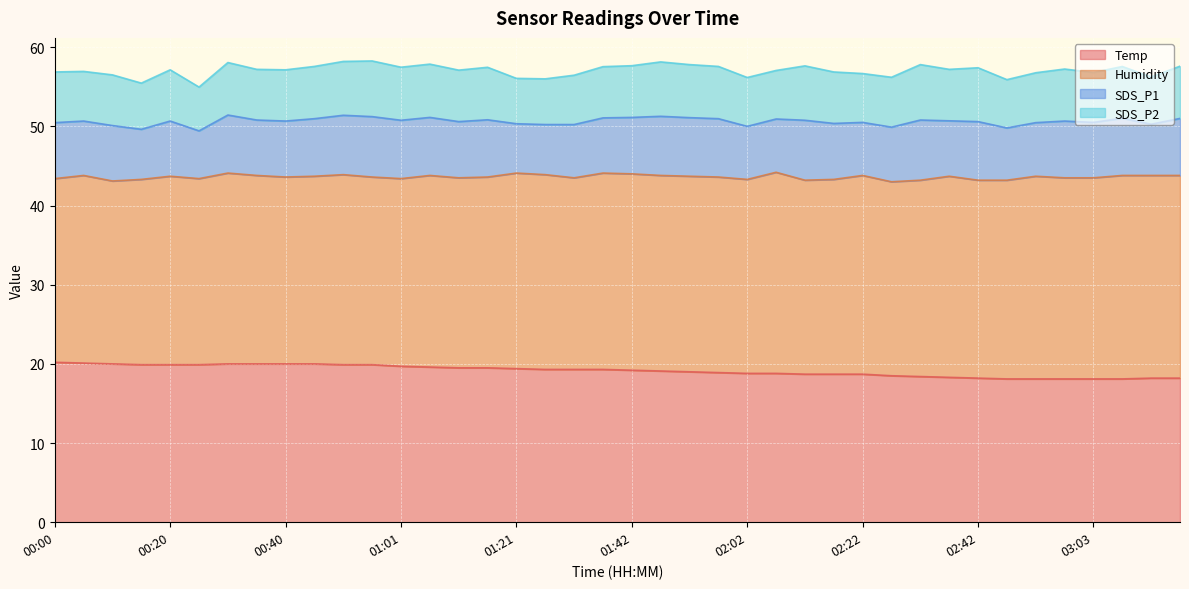

Reading left to right, what are all the values shown in this chart?

Temp: 20.2	20.1	20.0	19.9	19.9	19.9	20.0	20.0	20.0	20.0	19.9	19.9	19.7	19.6	19.5	19.5	19.4	19.3	19.3	19.3	19.2	19.1	19.0	18.9	18.8	18.8	18.7	18.7	18.7	18.5	18.4	18.3	18.2	18.1	18.1	18.1	18.1	18.1	18.2	18.2
Humidity: 23.2	23.7	23.1	23.4	23.8	23.5	24.1	23.8	23.6	23.7	24.0	23.7	23.7	24.2	24.0	24.1	24.7	24.6	24.2	24.8	24.8	24.7	24.7	24.7	24.5	25.4	24.5	24.6	25.1	24.5	24.8	25.4	25.0	25.1	25.6	25.4	25.4	25.7	25.6	25.6
SDS_P1: 7.1	6.9	7.0	6.3	7.0	6.0	7.3	7.0	7.1	7.3	7.5	7.6	7.4	7.3	7.1	7.2	6.2	6.3	6.7	7.0	7.1	7.5	7.4	7.4	6.7	6.7	7.6	7.1	6.7	6.9	7.6	7.0	7.4	6.6	6.8	7.2	7.0	7.2	6.5	7.2
SDS_P2: 6.4	6.3	6.4	5.8	6.5	5.5	6.6	6.4	6.5	6.6	6.8	7.0	6.7	6.7	6.5	6.6	5.7	5.8	6.2	6.5	6.5	6.9	6.7	6.6	6.2	6.1	6.9	6.5	6.2	6.3	7.0	6.5	6.8	6.1	6.3	6.6	6.3	6.5	6.0	6.6